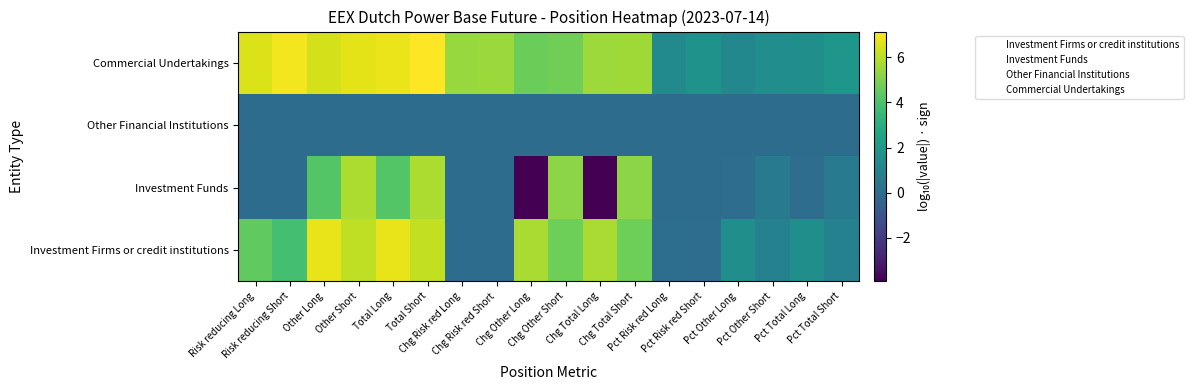

At how many categories does at least one series exceed -2?

18